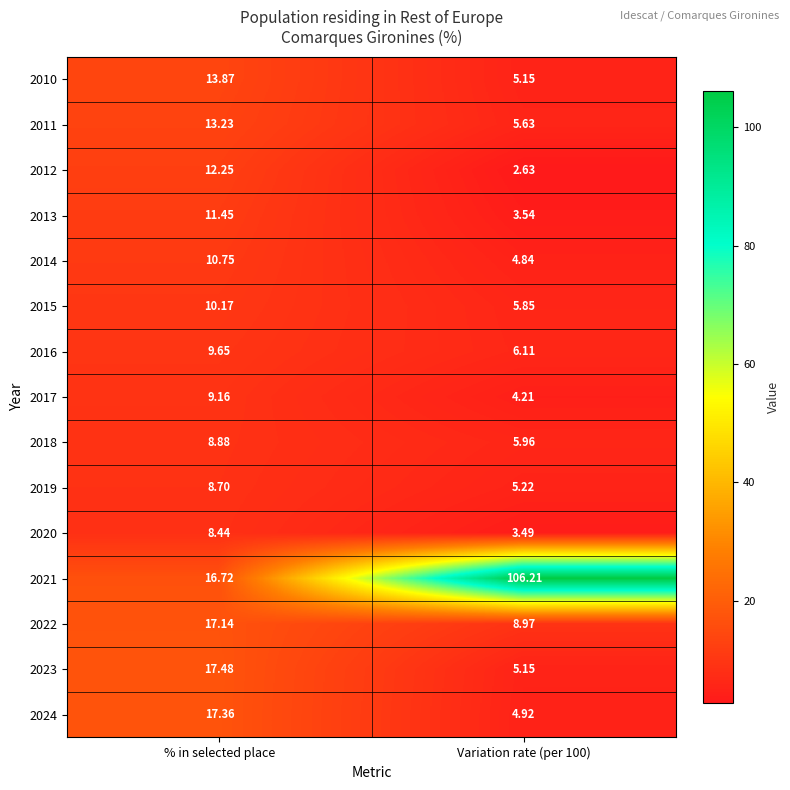

What is the difference between the highest and lowest values at Variation rate (per 100)?

103.6